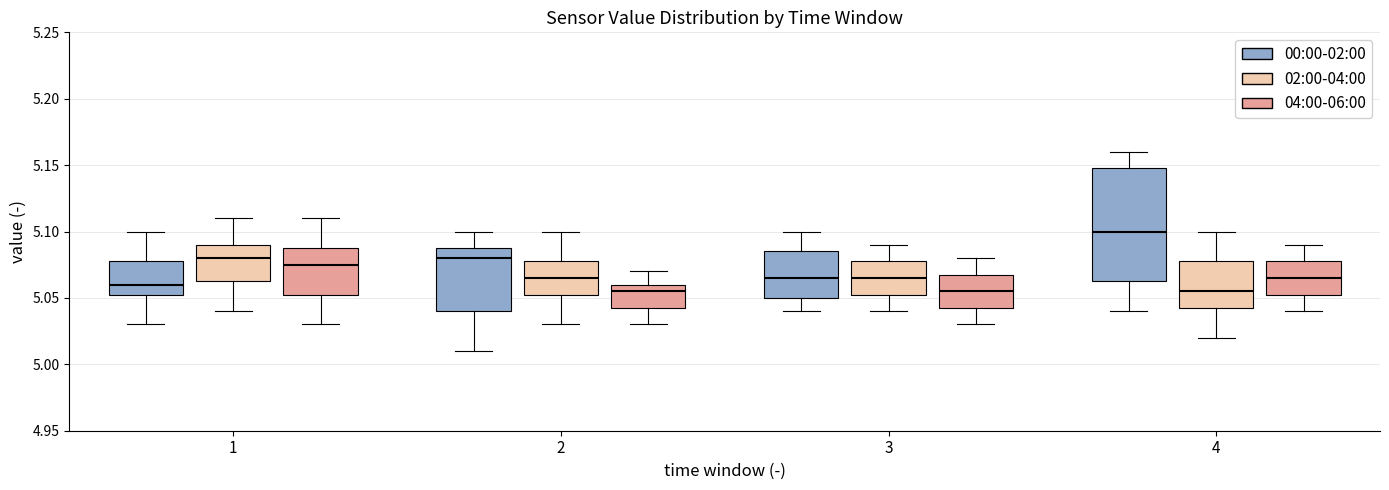

Which box is the tallest, from its lower edge to its upper edge?

4 (00:00-02:00)